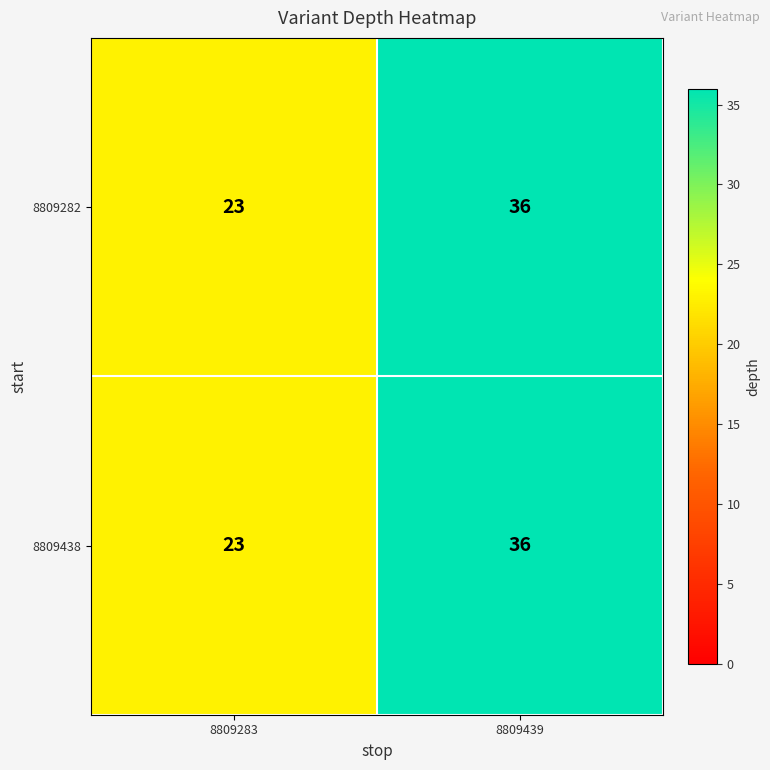

At which label is 8809282 closest to 29?

8809283